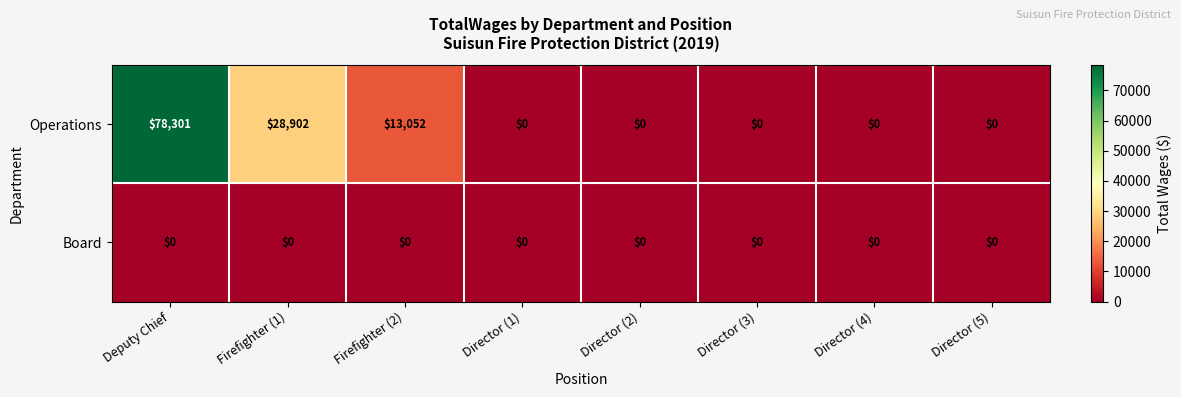

At which label does Operations reach its peak?

Deputy Chief